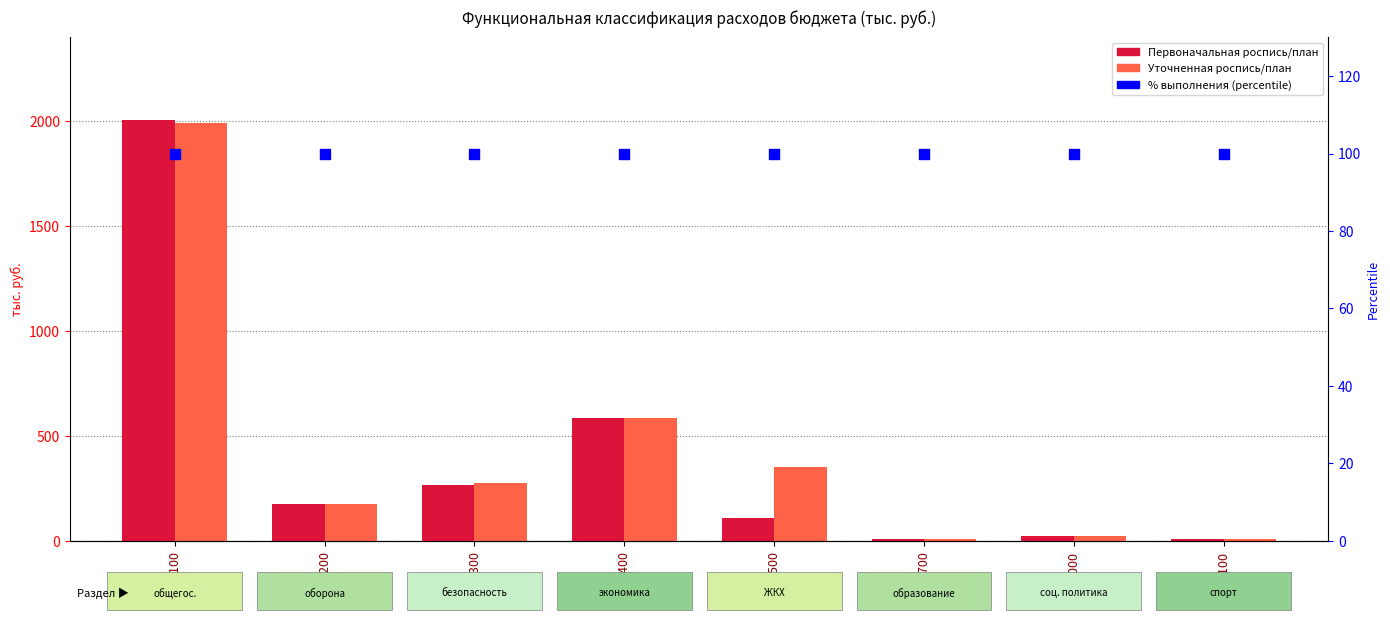

At which category is the sum across all series the highest?

0100